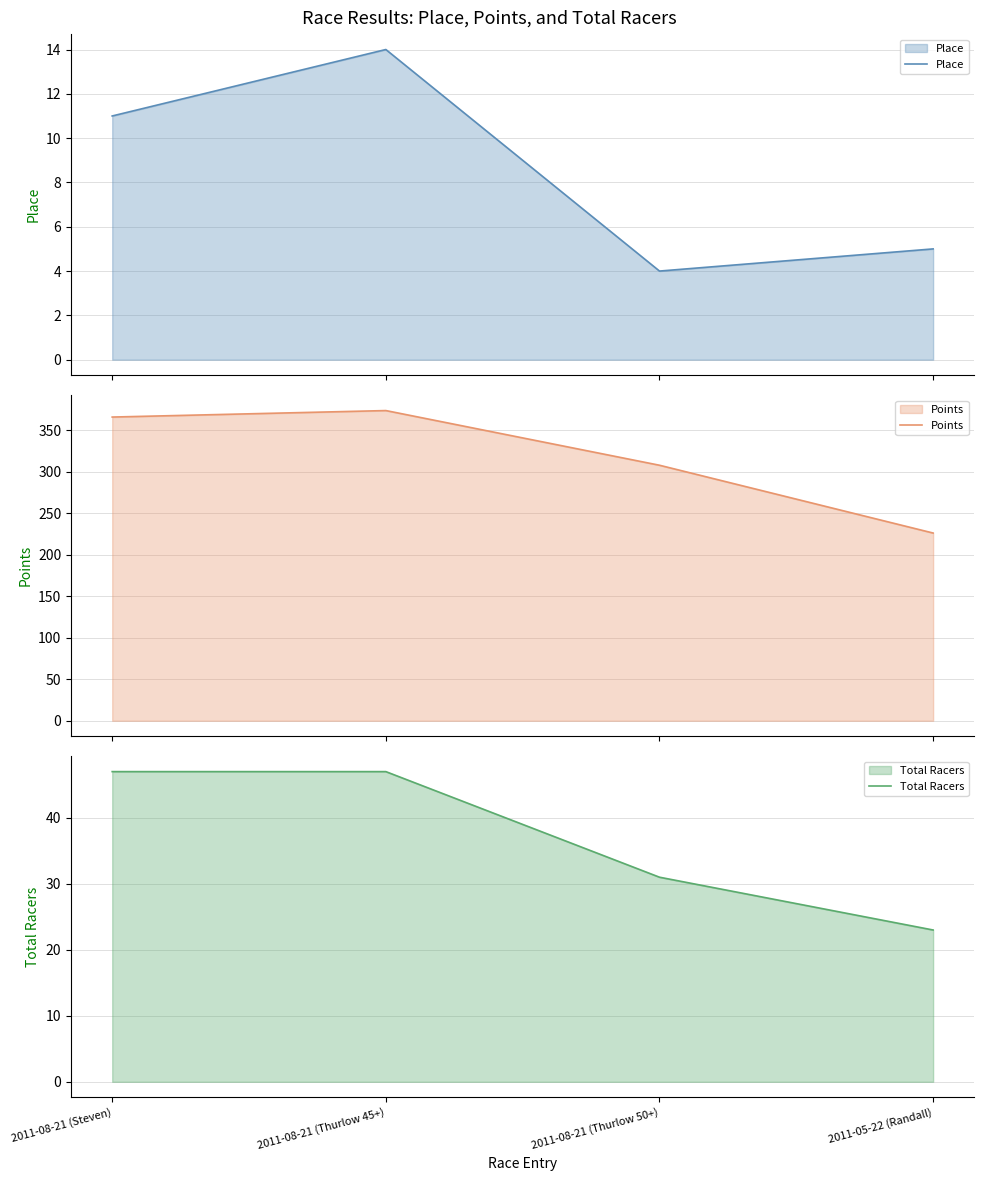

What is the total value across all series at 2011-08-21 (Steven)?

424.1